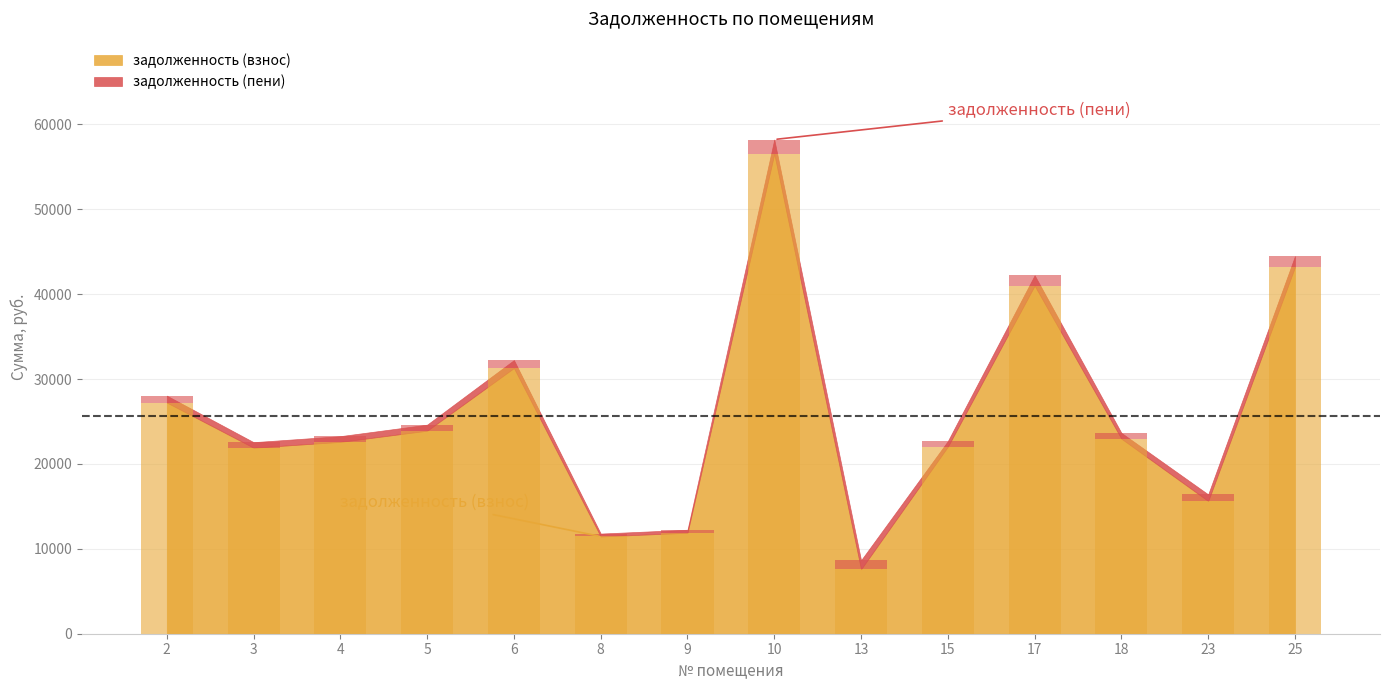

Which label corresponds to the largest value in the chart?

10